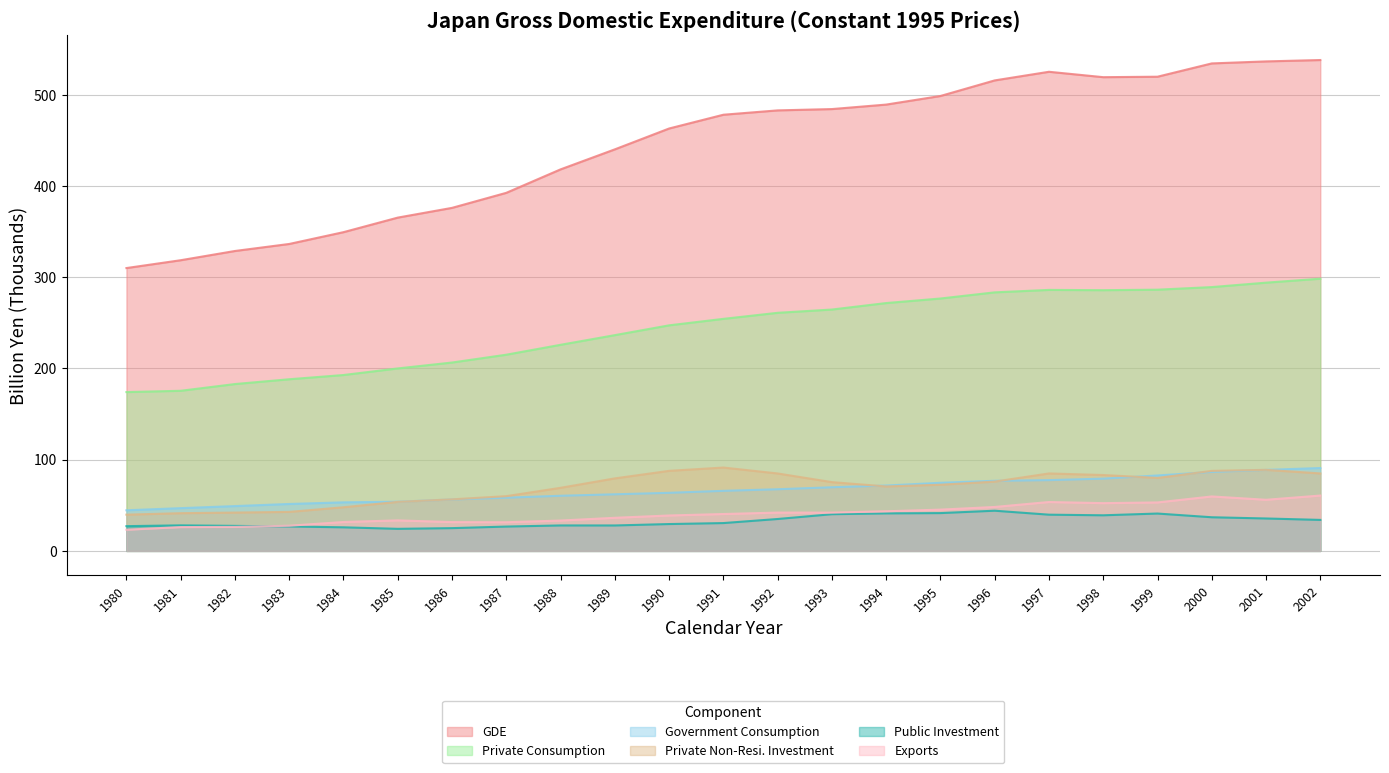

The value of Private Consumption at 1987 is 215.1. True or false?

True